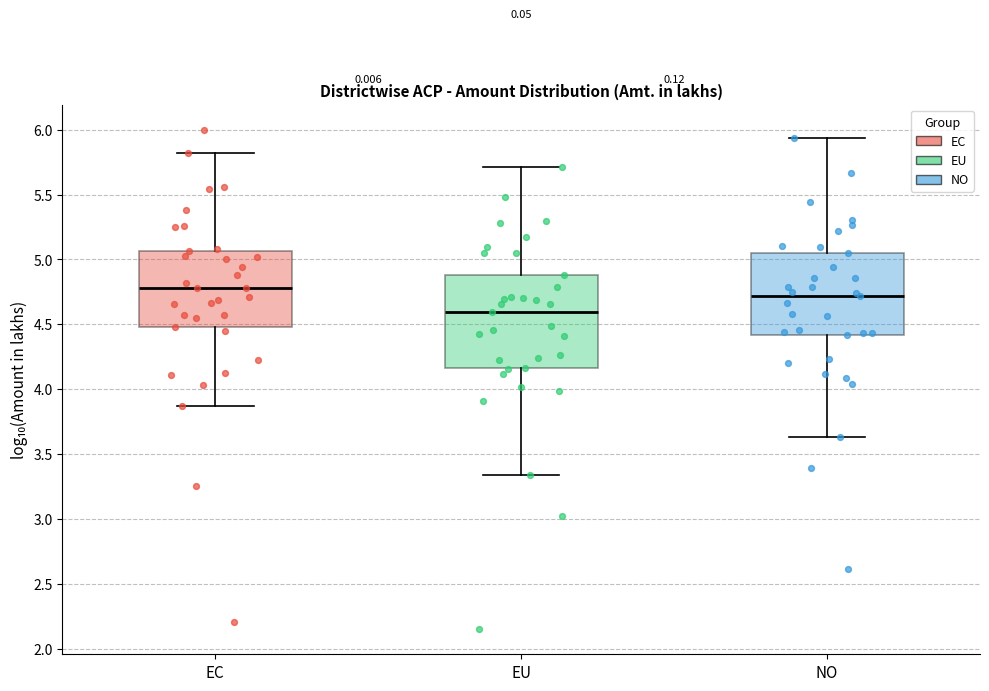

Comparing the boxes themselves (not the whiskers), which one is the tallest?

EU